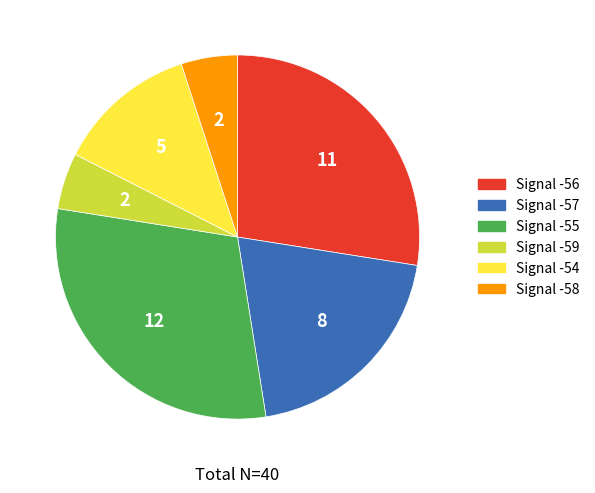

Is there a majority slice in this chart?

No